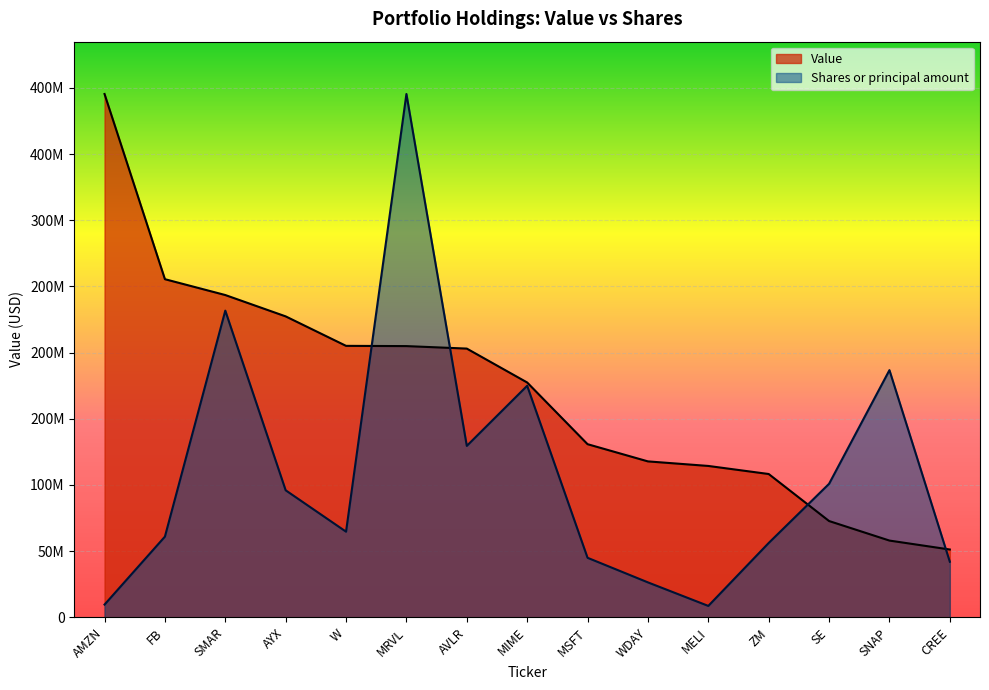

How many distinct data groups are displayed?

2